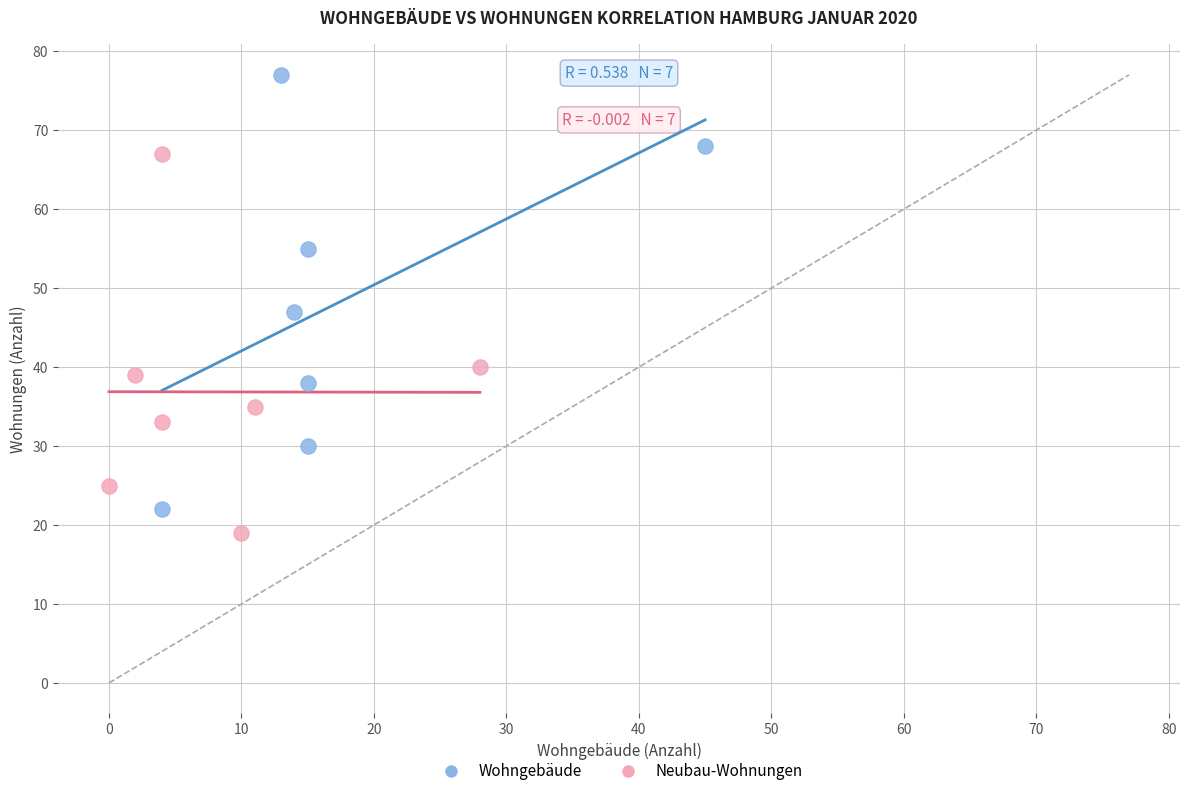

Which series reaches the maximum Y coordinate?

Wohngebäude